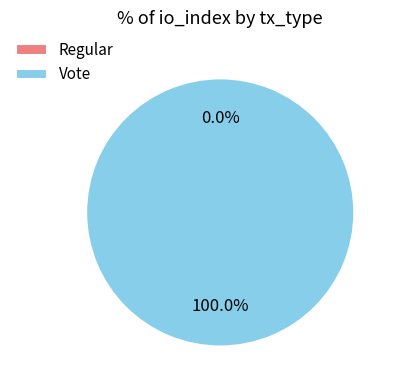

Count the number of slices in the pie.

2